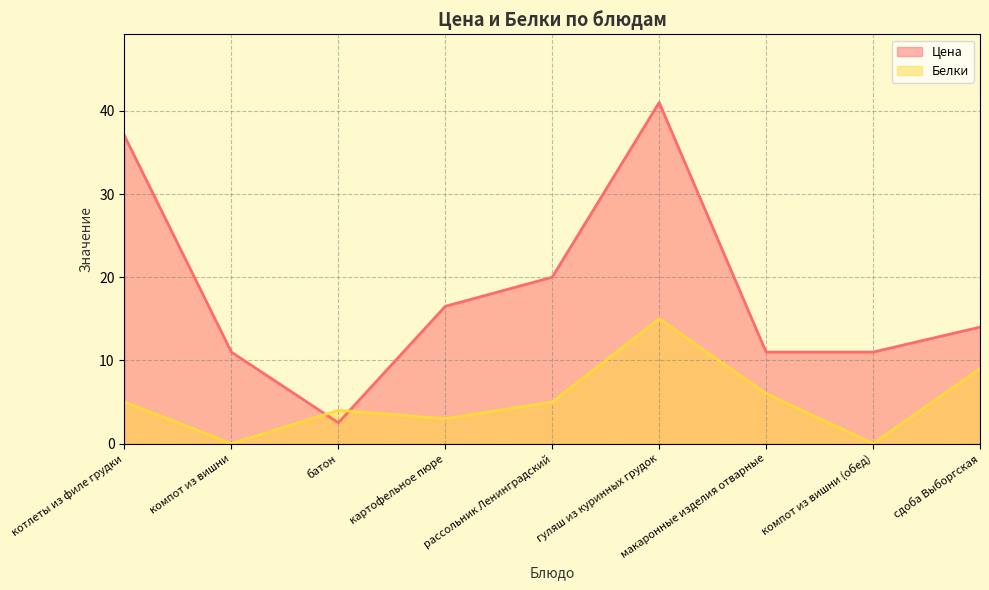

List the labels in order of Белки value, largest first.

гуляш из куринных грудок, сдоба Выборгская, макаронные изделия отварные, котлеты из филе грудки, рассольник Ленинградский, батон, картофельное пюре, компот из вишни, компот из вишни (обед)